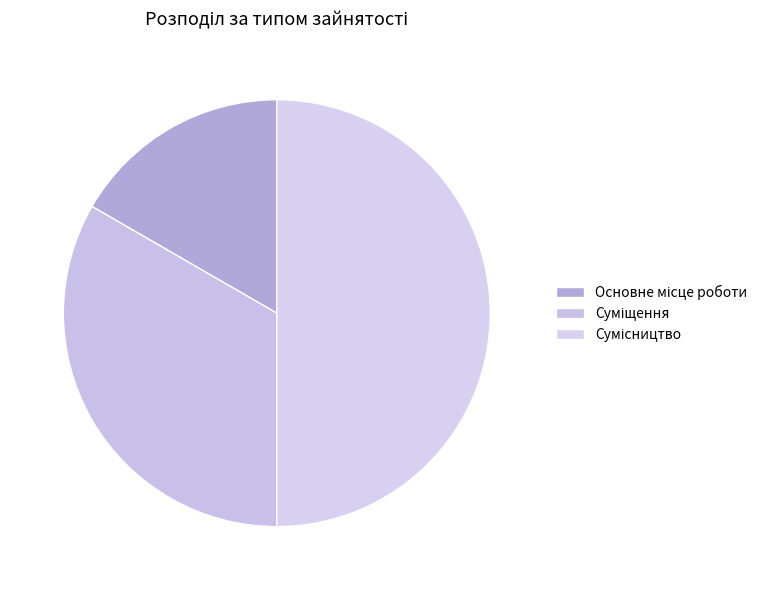

What is the largest slice in the pie chart?

Сумісництво